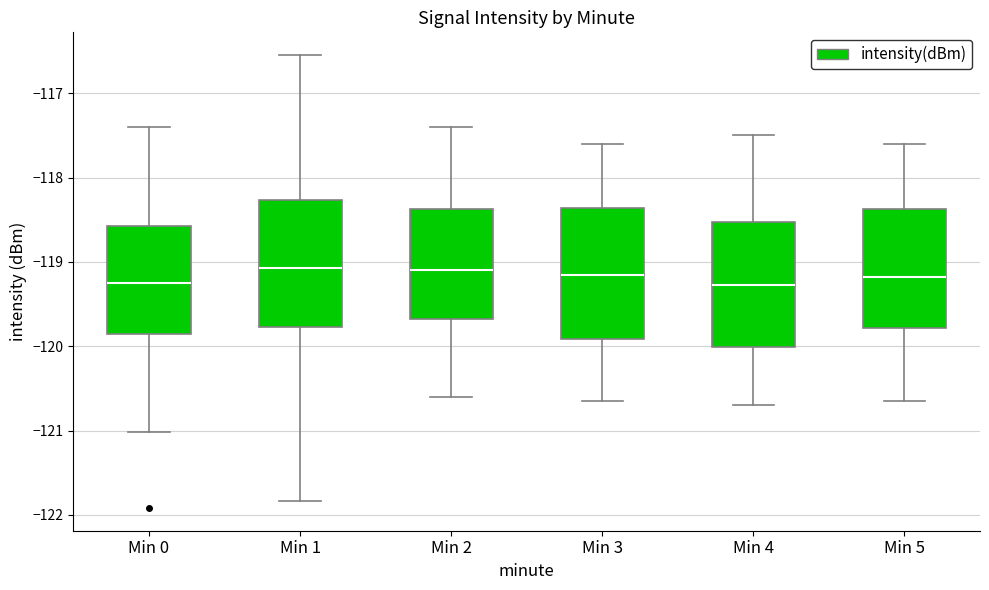

Where does the lower whisker of the box for Min 0 end on the y-axis? The values are not printed on the chart, so give them approximately, as read against the axis.

-121.0